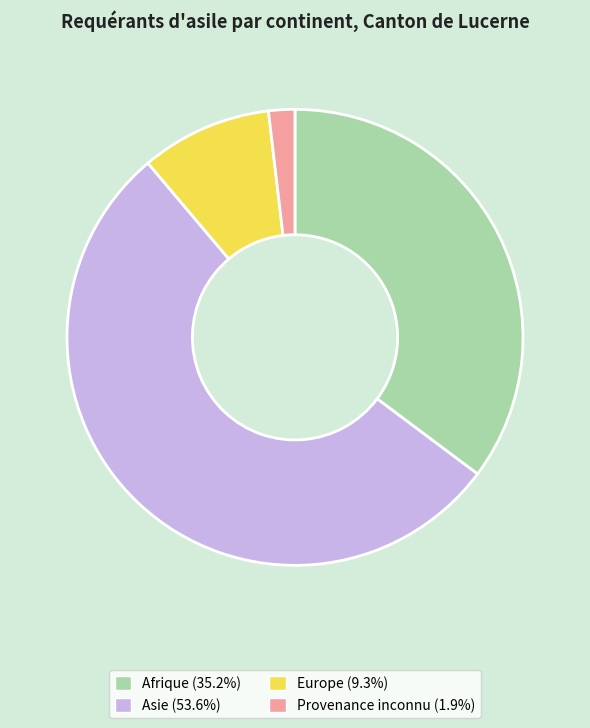

Between Europe and Asie, which is larger?

Asie